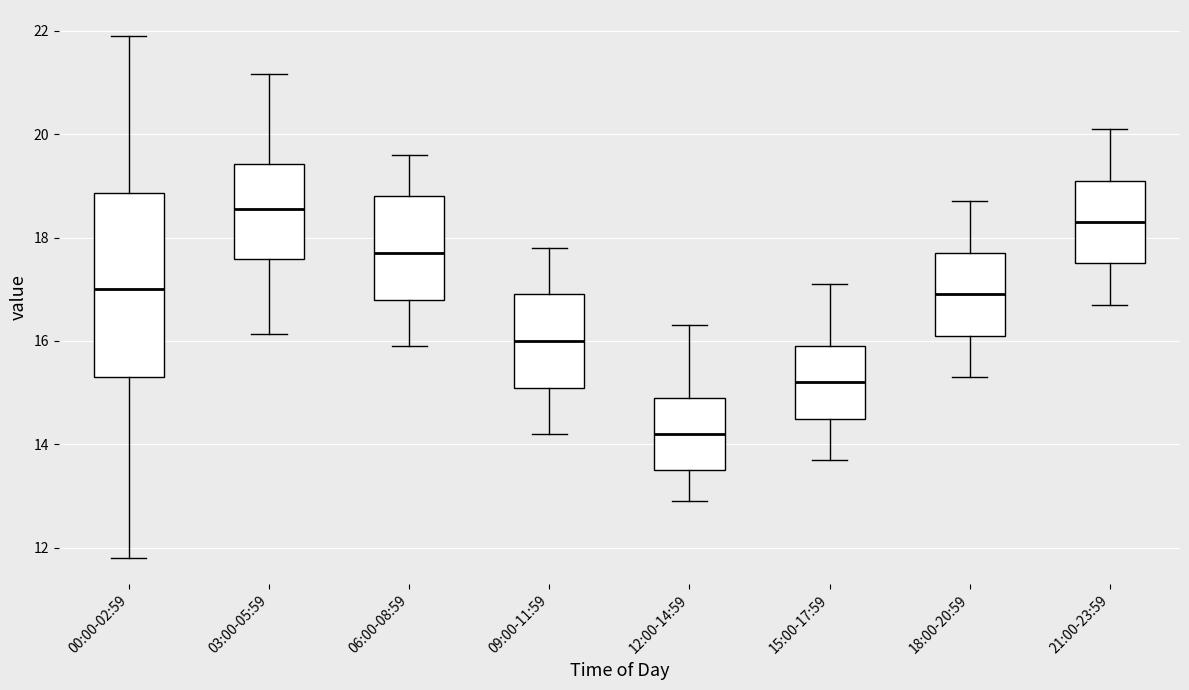

Reading left to right, transcribe this box plot: for each box, give where its median line is, the range the box spans, and where its two whiskers end, as read against the y-axis. The values are not printed on the chart, so give them approximately, as read against the axis.

00:00-02:59: median 17.0, box 15.4 to 18.8, whiskers 11.8 to 22.0
03:00-05:59: median 18.6, box 17.6 to 19.4, whiskers 16.2 to 21.2
06:00-08:59: median 17.8, box 16.8 to 18.8, whiskers 16.0 to 19.6
09:00-11:59: median 16.0, box 15.2 to 17.0, whiskers 14.2 to 17.8
12:00-14:59: median 14.2, box 13.6 to 15.0, whiskers 13.0 to 16.4
15:00-17:59: median 15.2, box 14.6 to 16.0, whiskers 13.8 to 17.2
18:00-20:59: median 17.0, box 16.2 to 17.8, whiskers 15.4 to 18.8
21:00-23:59: median 18.4, box 17.6 to 19.2, whiskers 16.8 to 20.2